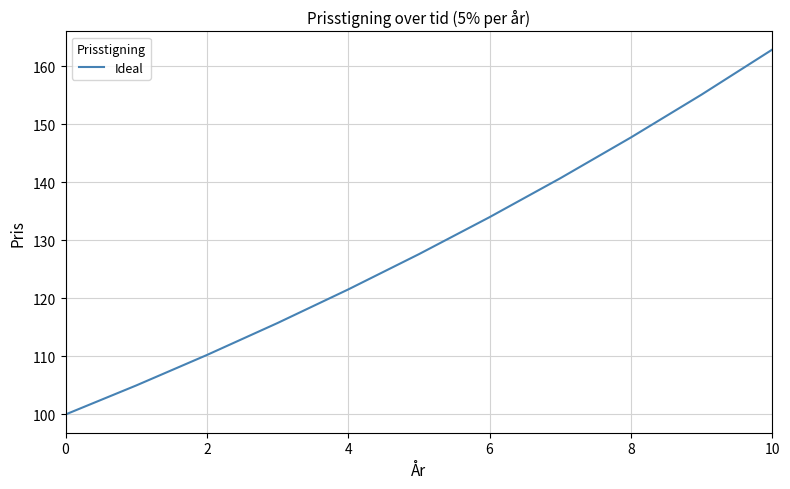

True or false: the data has more than 1 interior local peaks.

False